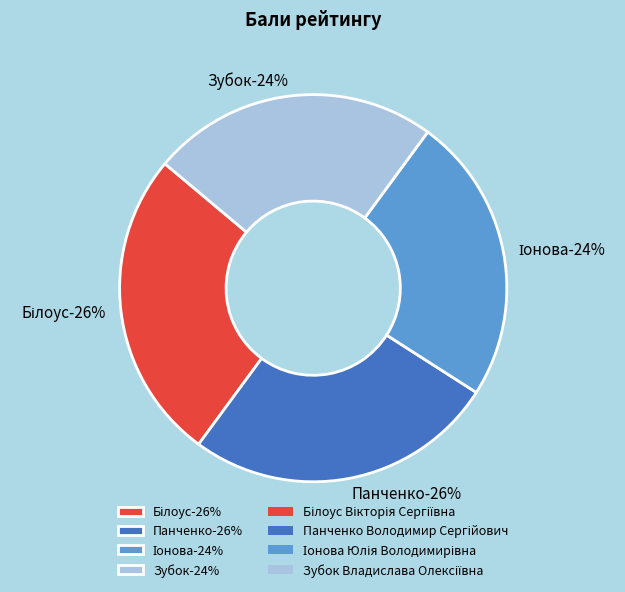

True or false: Зубок Владислава Олексіївна accounts for 24% of the total.

True